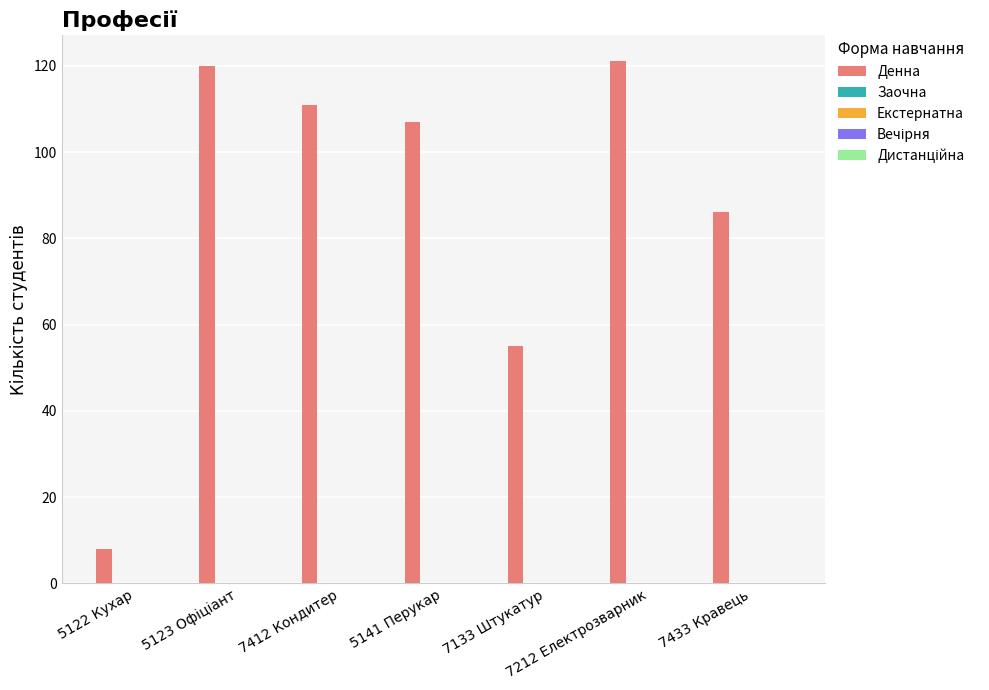

What is the minimum value shown in the chart?

8